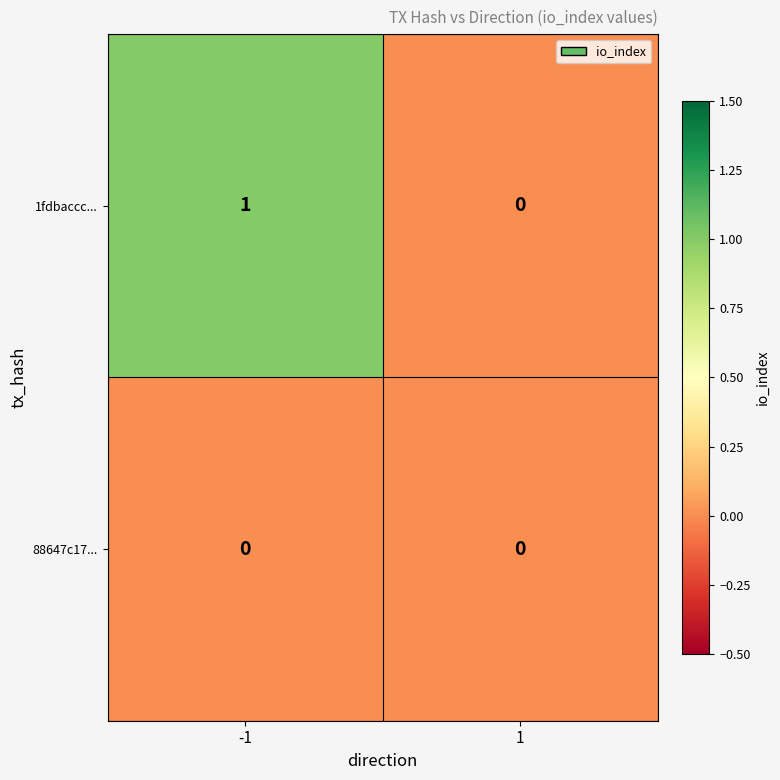

What is the maximum value shown in the chart?

1